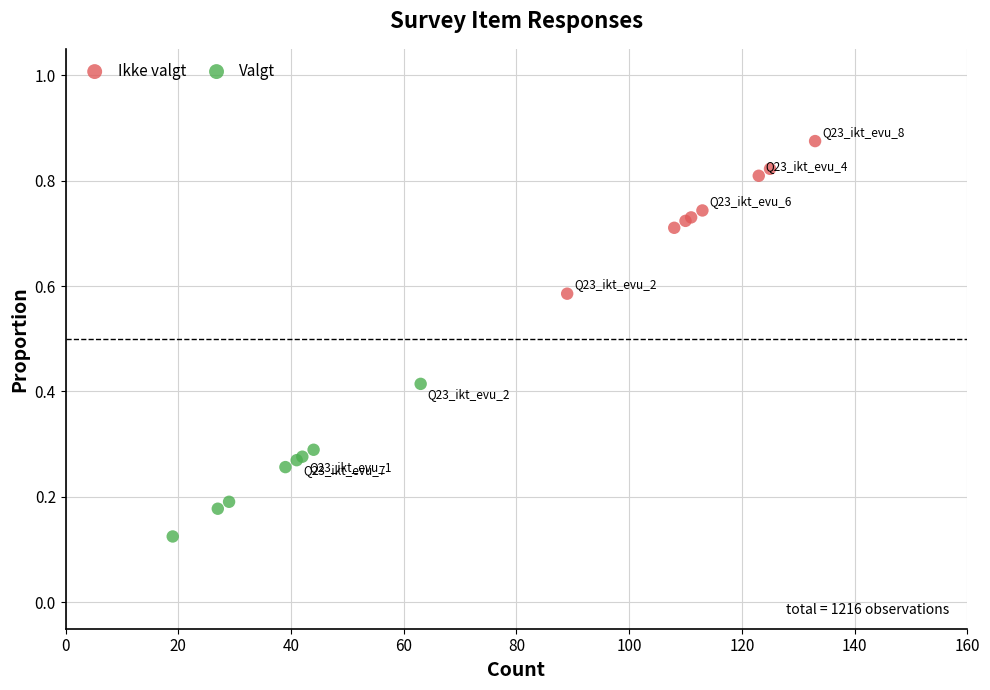

Which series contains the lowest Y value?

Valgt